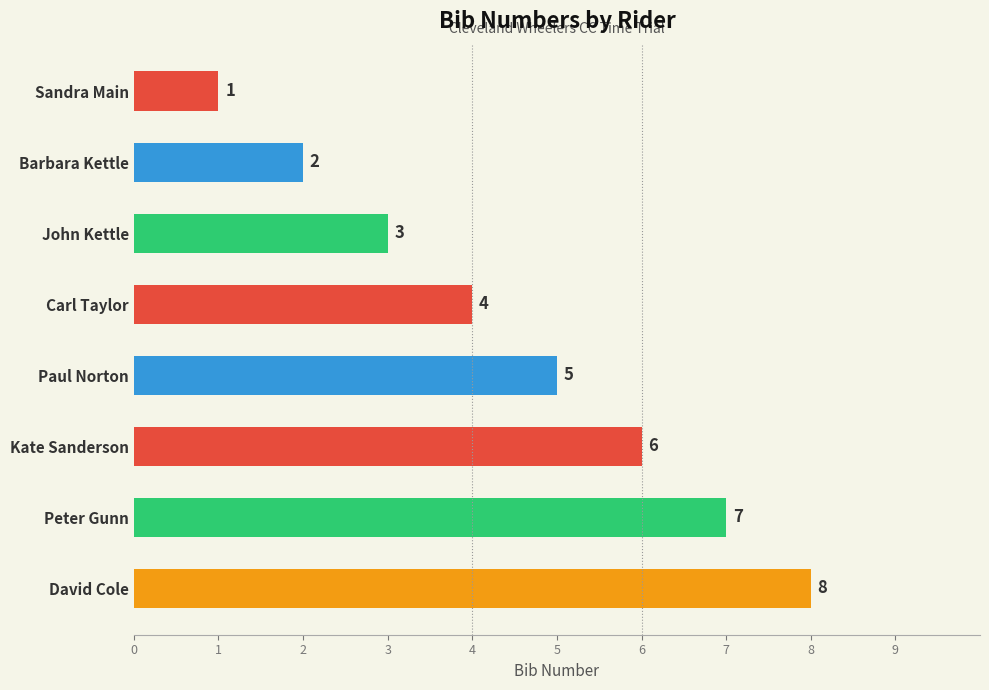

List the labels in order of value, smallest first.

Sandra Main, Barbara Kettle, John Kettle, Carl Taylor, Paul Norton, Kate Sanderson, Peter Gunn, David Cole